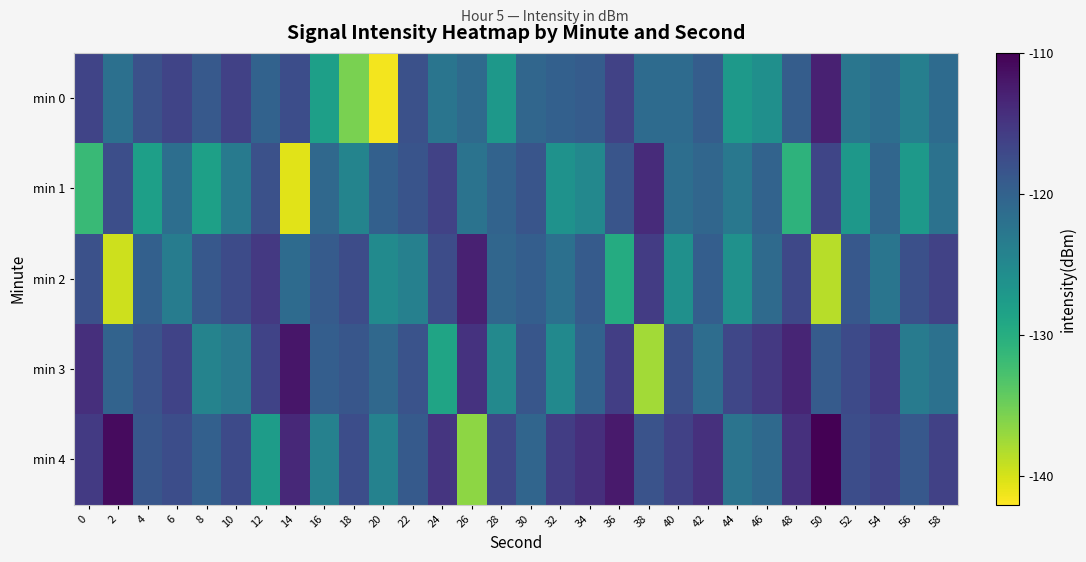

List the series in order of their peak value, lowest first.

min 1, min 0, min 2, min 3, min 4